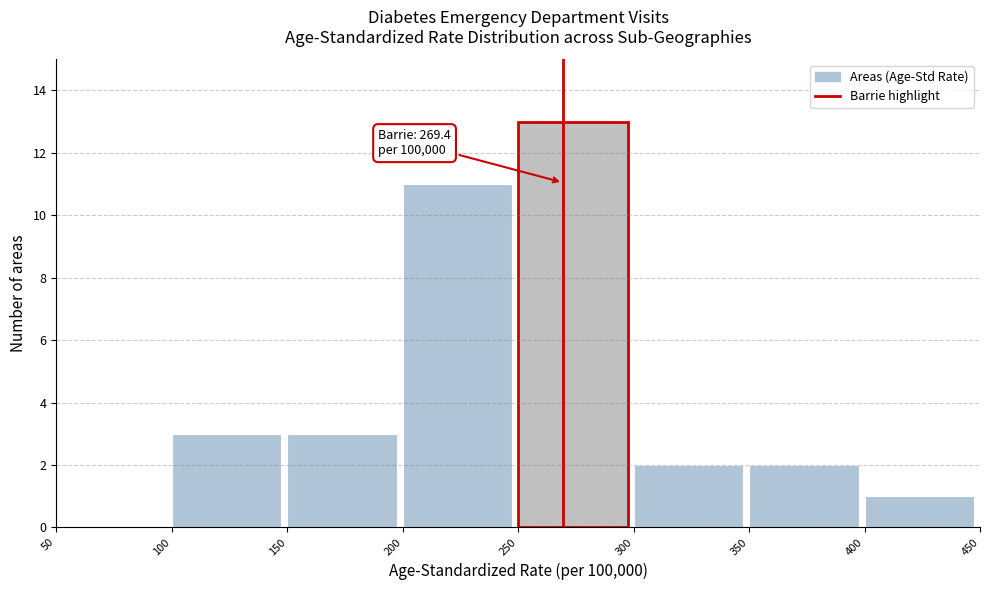

Which range on the x-axis has the tallest bar?

250 to 300